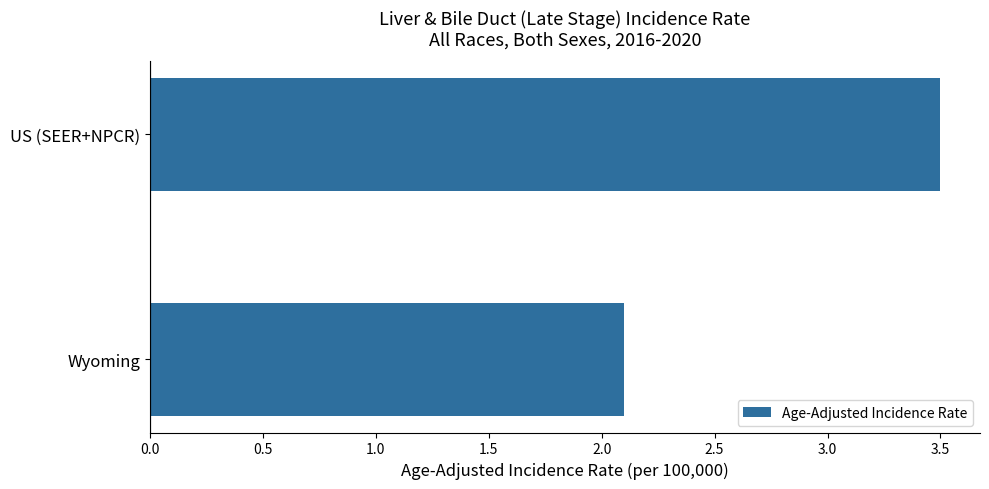

Reading bottom to top, list all the values displayed in this chart.

Wyoming=2.1	US (SEER+NPCR)=3.5